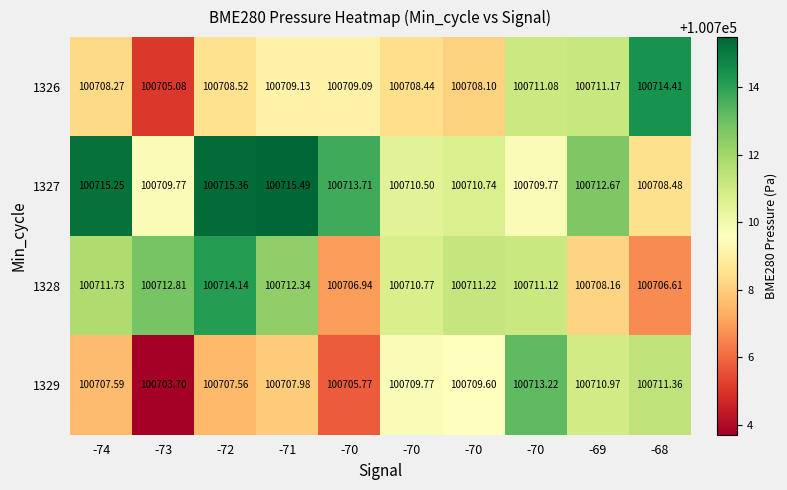

How many values in the 1328 series are below 100711?

4